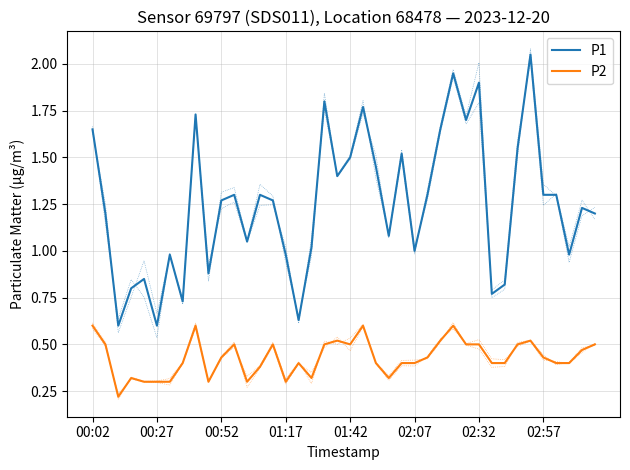

What is the sum of the P1 values at 23 and 33?

2.6